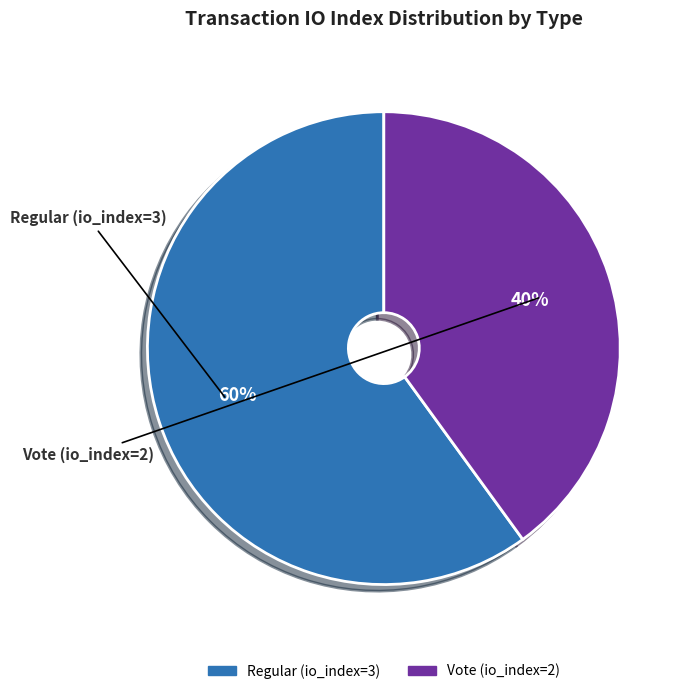

How many slices are in this pie chart?

2